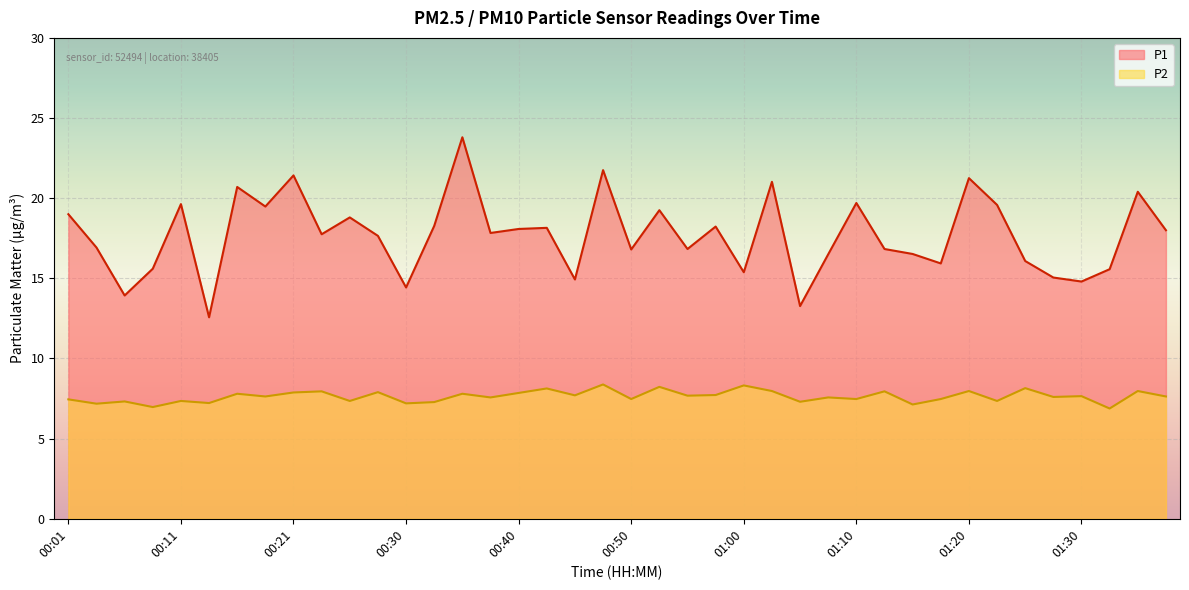

The P2 series shows 7.7 at 00:58. True or false?

True